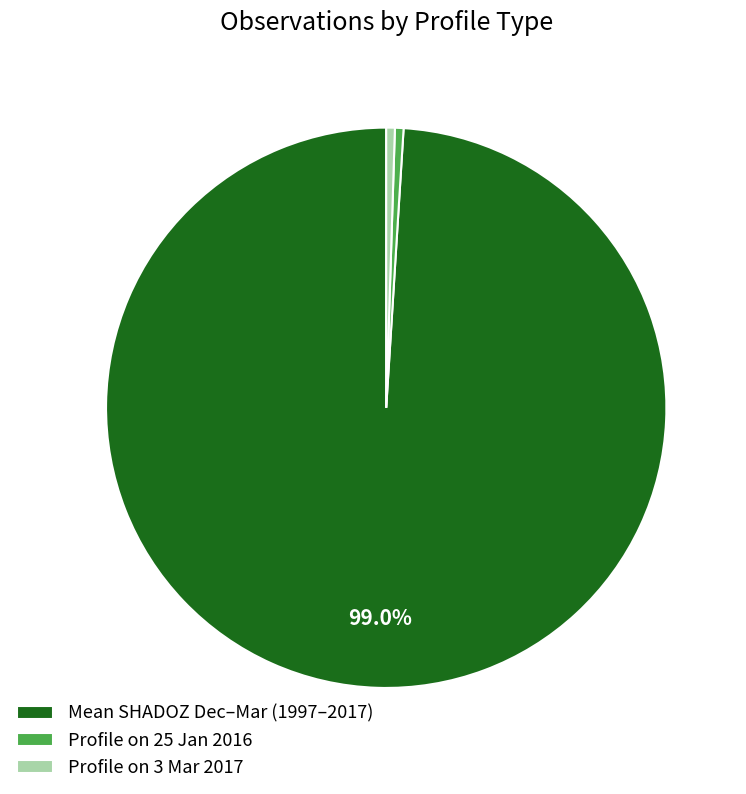

Which has a higher value, Profile on 3 Mar 2017 or Mean SHADOZ Dec–Mar (1997–2017)?

Mean SHADOZ Dec–Mar (1997–2017)